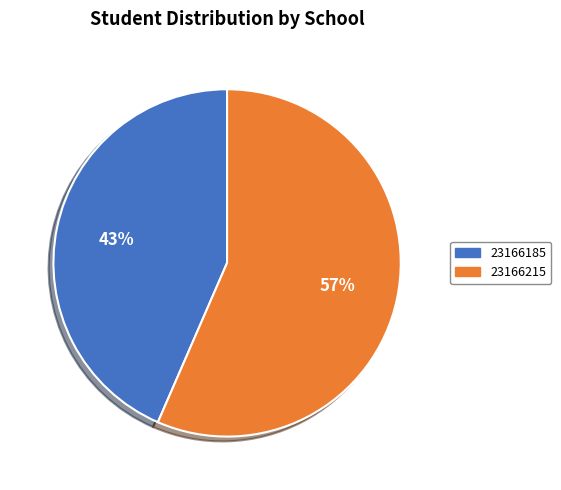

What percentage is the 23166185 slice, to the nearest percent?

43%